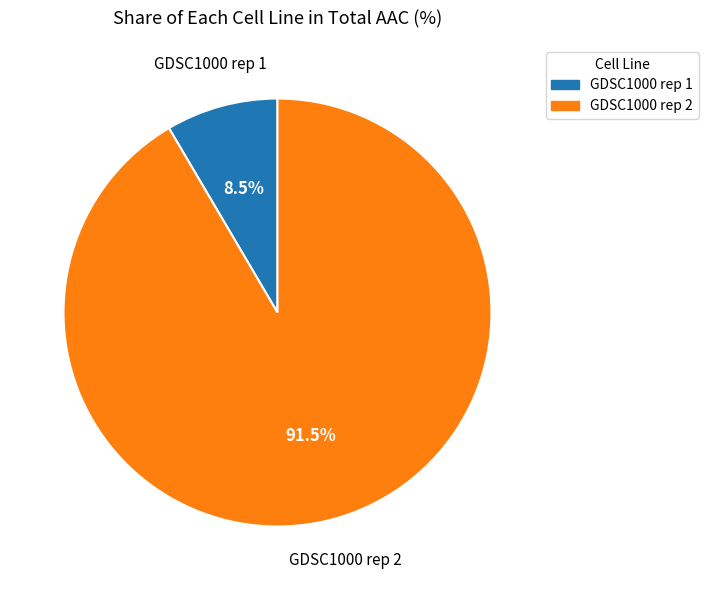

Count the number of slices in the pie.

2